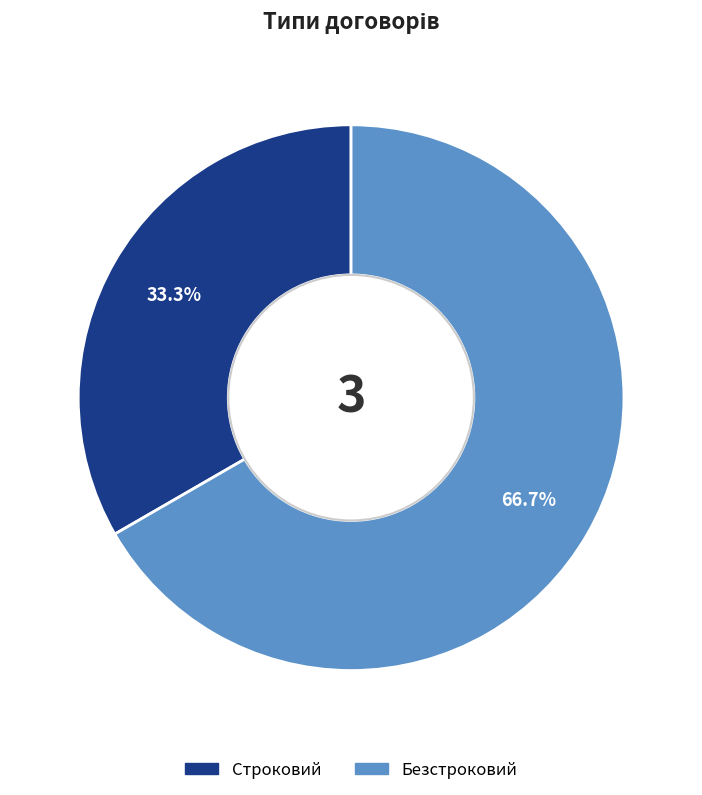

Which has a higher value, Безстроковий or Строковий?

Безстроковий